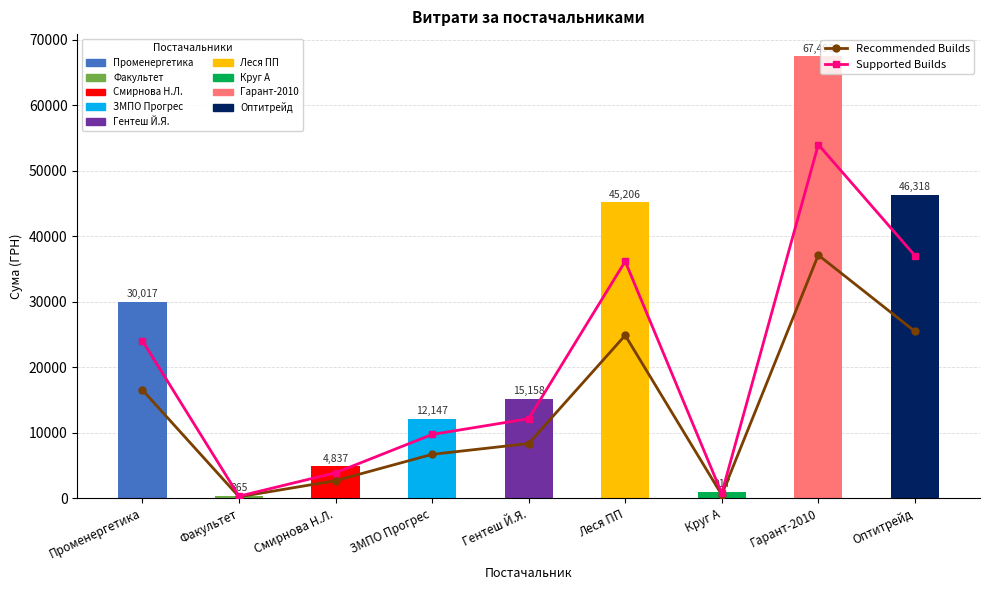

Which has a higher value, Гарант-2010 or Променергетика?

Гарант-2010